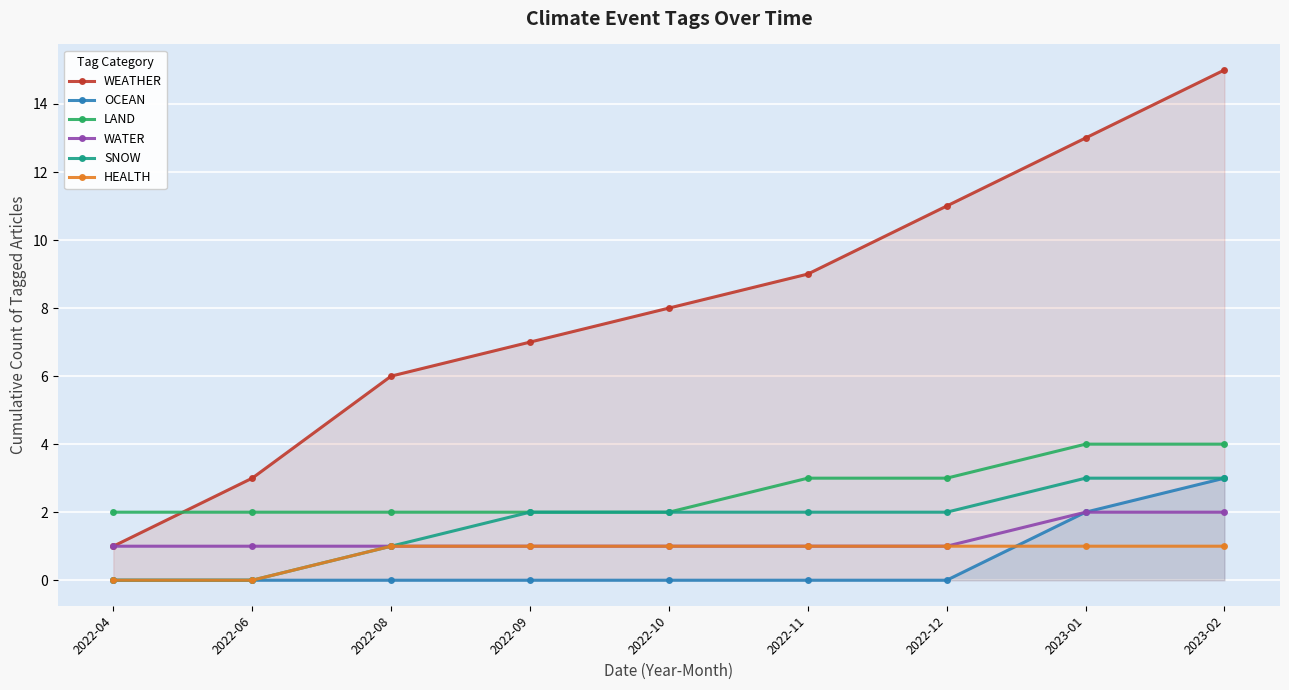

True or false: HEALTH has a value of 1 at 2022-09.

False